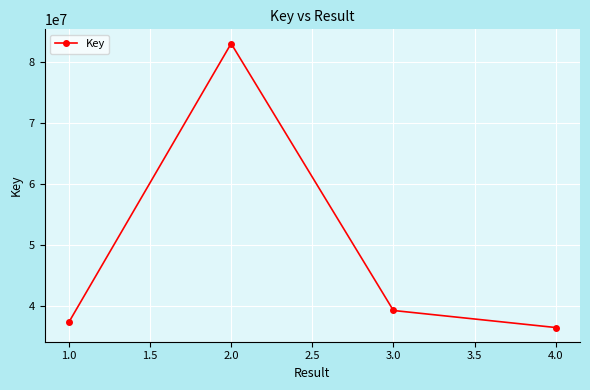

Rank the categories by value from highest to lowest.

2.0, 3.0, 1.0, 4.0